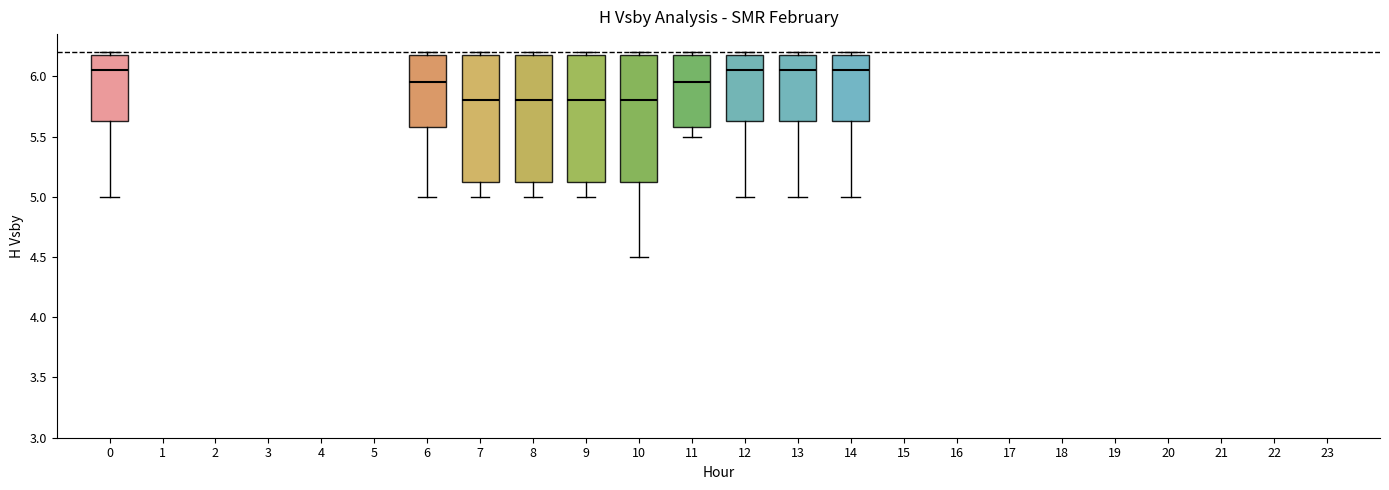

Reading left to right, transcribe this box plot: for each box, give where its median line is, the range the box spans, and where its two whiskers end, as read against the y-axis. The values are not printed on the chart, so give them approximately, as read against the axis.

0: median 6.05, box 5.65 to 6.20, whiskers 5.00 to 6.20 (just above the box's upper edge)
6: median 5.95, box 5.60 to 6.20, whiskers 5.00 to 6.20 (just above the box's upper edge)
7: median 5.80, box 5.15 to 6.20, whiskers 5.00 to 6.20 (just above the box's upper edge)
8: median 5.80, box 5.15 to 6.20, whiskers 5.00 to 6.20 (just above the box's upper edge)
9: median 5.80, box 5.15 to 6.20, whiskers 5.00 to 6.20 (just above the box's upper edge)
10: median 5.80, box 5.15 to 6.20, whiskers 4.50 to 6.20 (just above the box's upper edge)
11: median 5.95, box 5.60 to 6.20, whiskers 5.50 to 6.20 (just above the box's upper edge)
12: median 6.05, box 5.65 to 6.20, whiskers 5.00 to 6.20 (just above the box's upper edge)
13: median 6.05, box 5.65 to 6.20, whiskers 5.00 to 6.20 (just above the box's upper edge)
14: median 6.05, box 5.65 to 6.20, whiskers 5.00 to 6.20 (just above the box's upper edge)